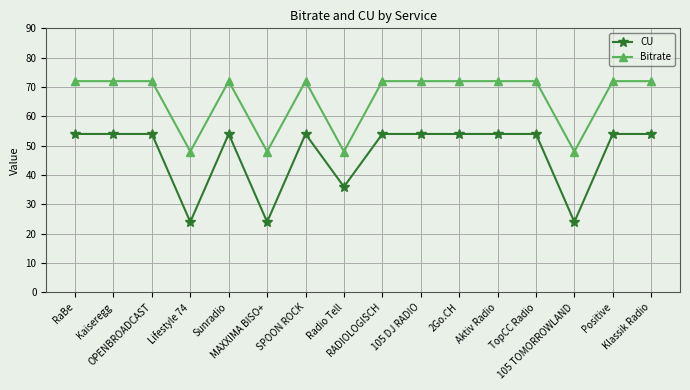

Rank the series by their average value, from highest to lowest.

Bitrate, CU